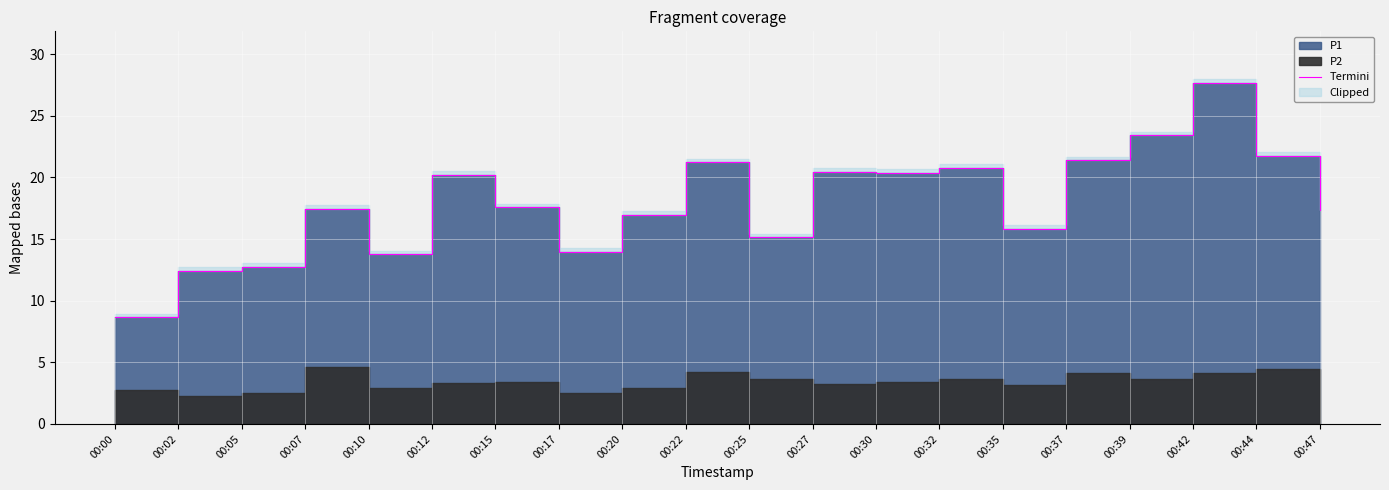

Count the number of values greater than 17.

12